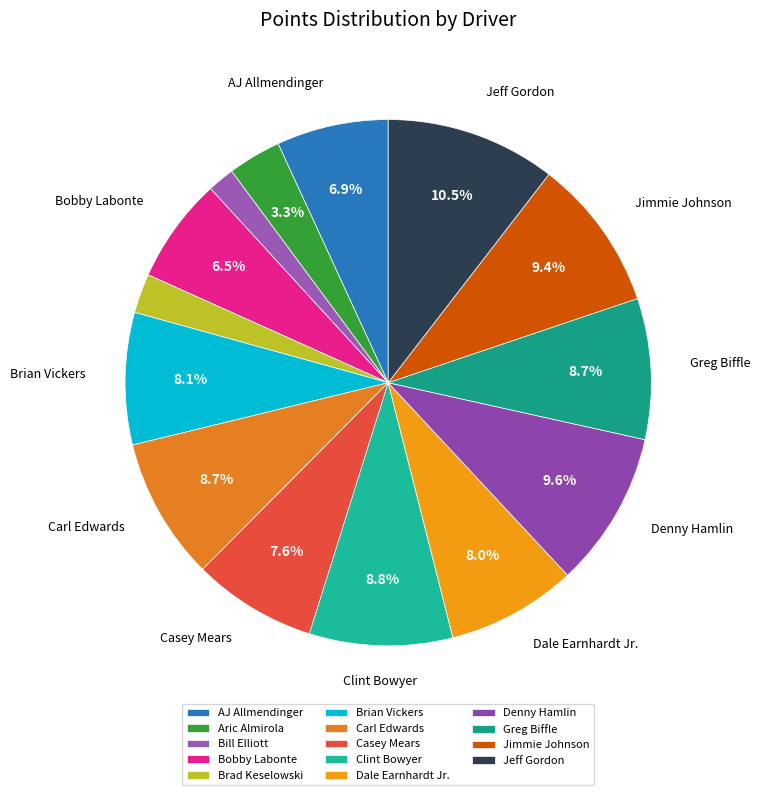

The Carl Edwards slice represents 9% of the pie. True or false?

True